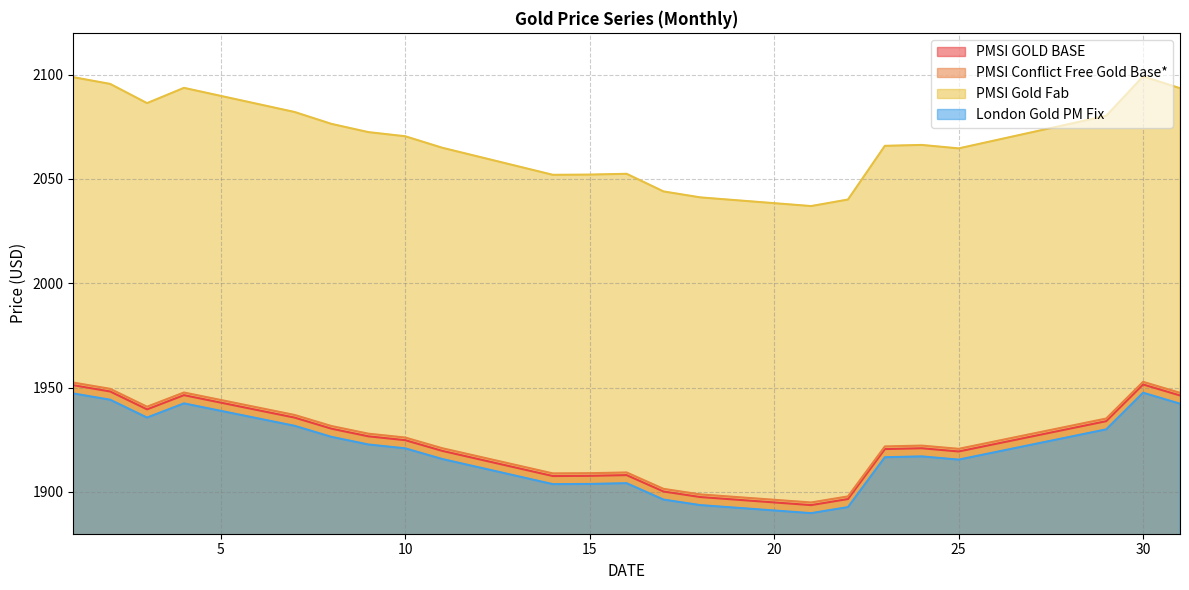

At which label is PMSI GOLD BASE closest to 1922?

24